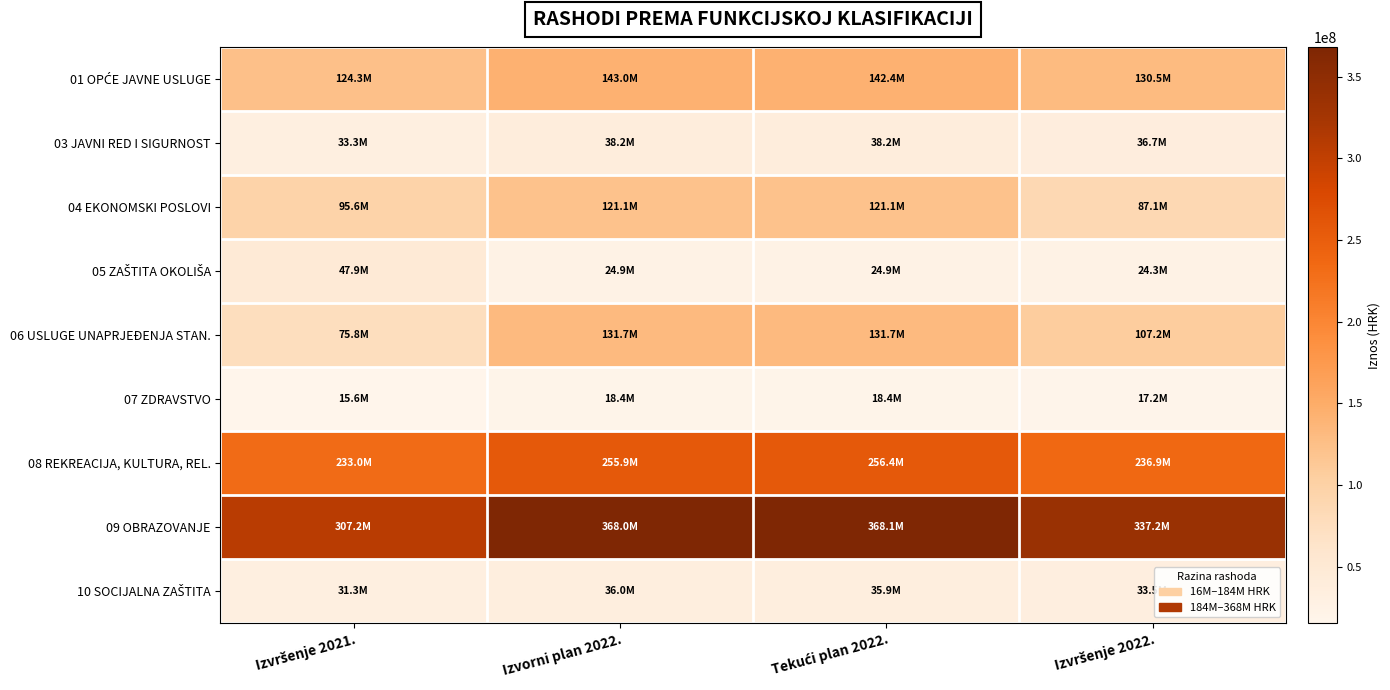

How many data points does each series have?

4